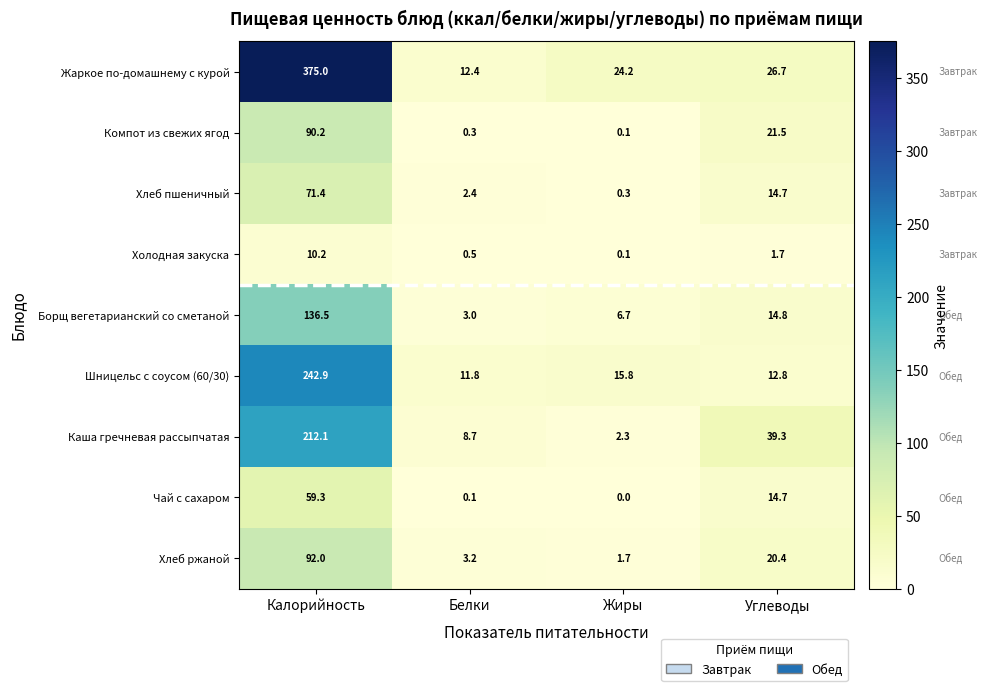

At which category is the sum across all series the highest?

Калорийность